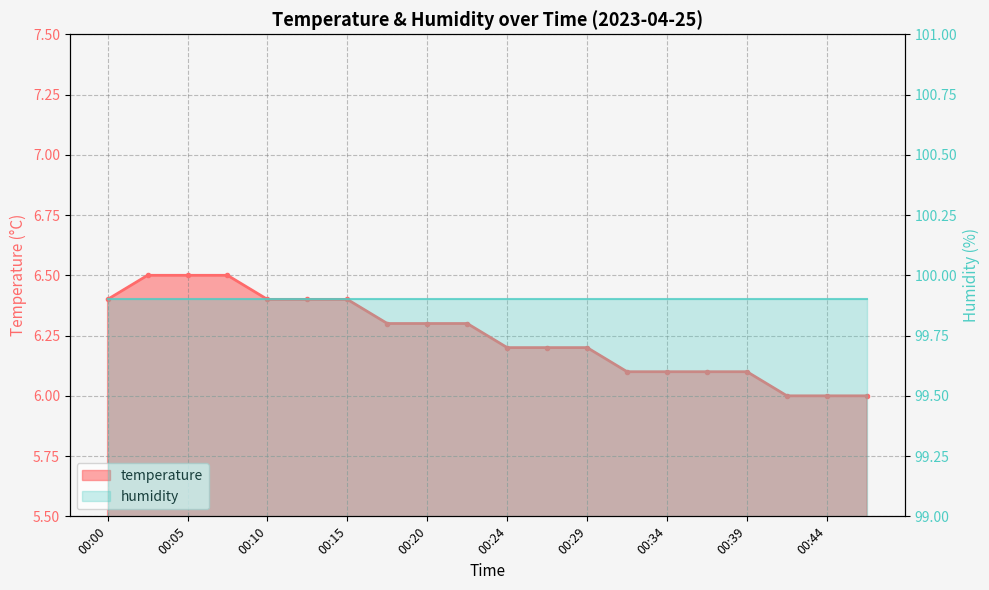

True or false: there are more than 2 points higher than both neighbors.

False